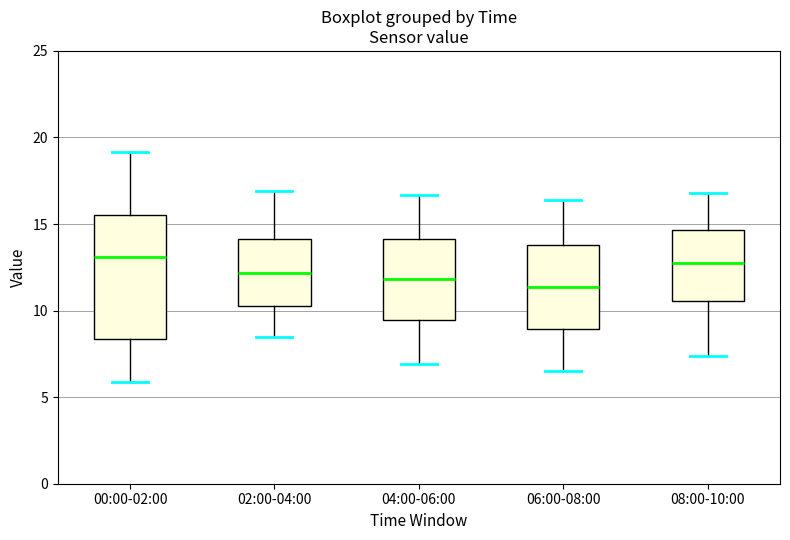

Comparing the boxes themselves (not the whiskers), which one is the tallest?

00:00-02:00